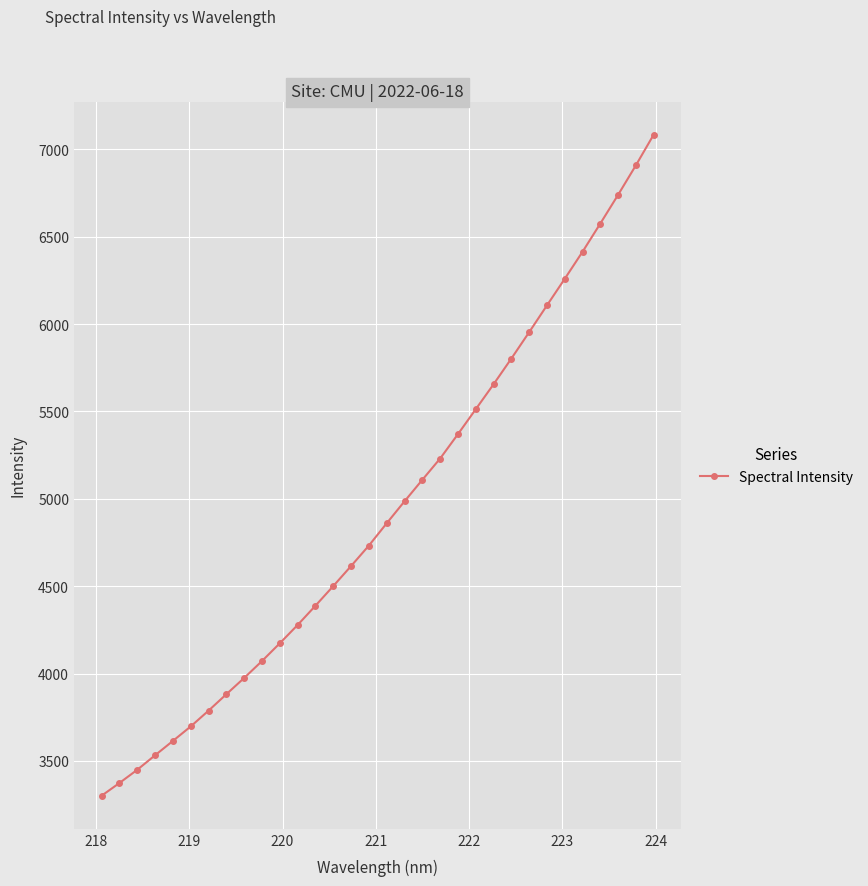

What is the average value?

4935.5